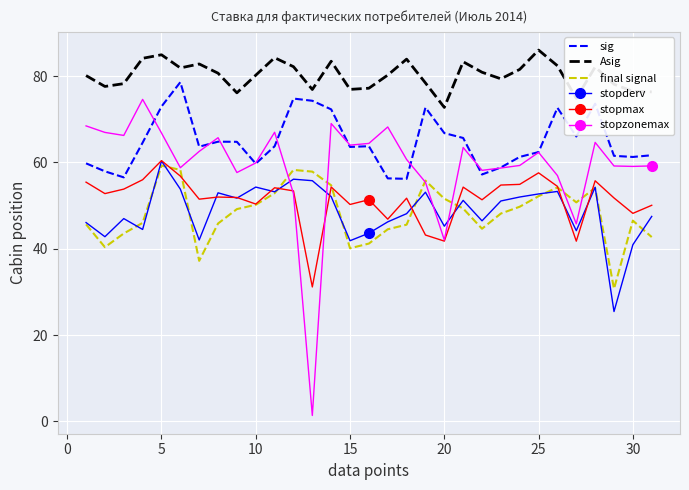

Which series has the widest spread of values?

stopzonemax